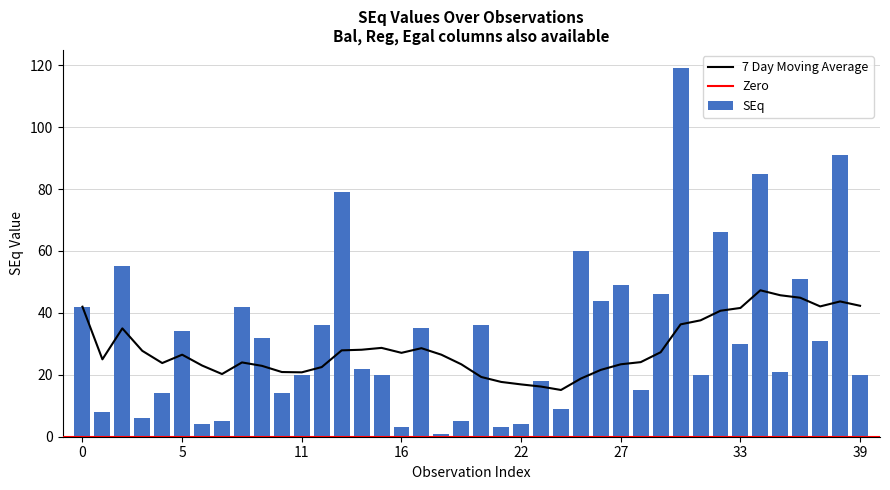

Which series changed the most between 2 and 6?

SEq